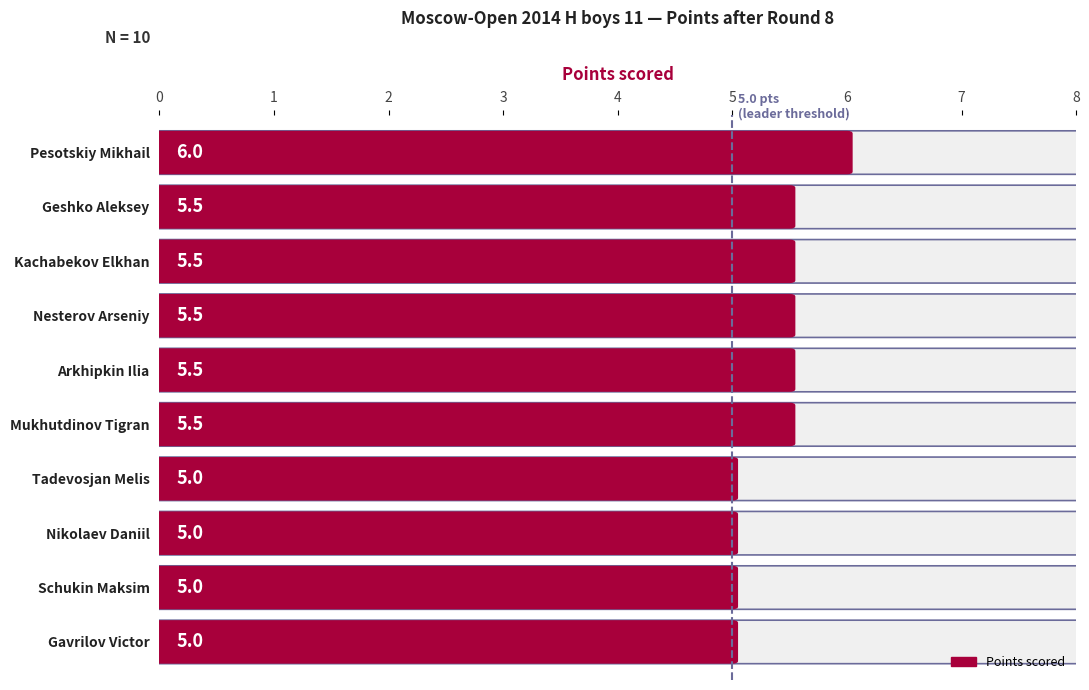

Count the number of data series in this chart.

1